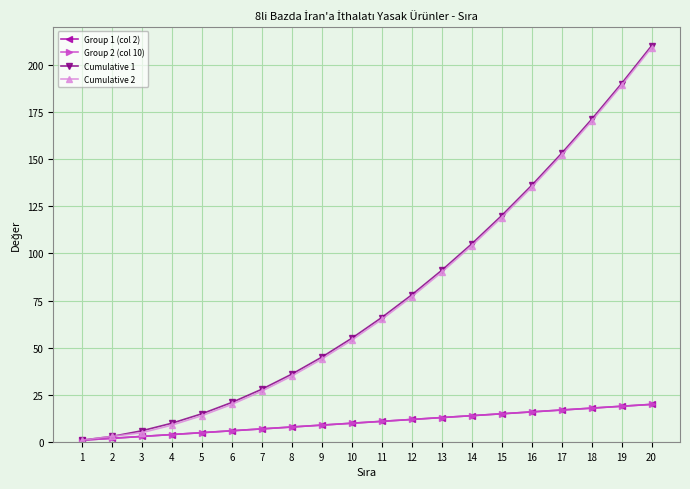

What is the difference between the maximum and minimum values in the Group 1 (col 2) series?

19